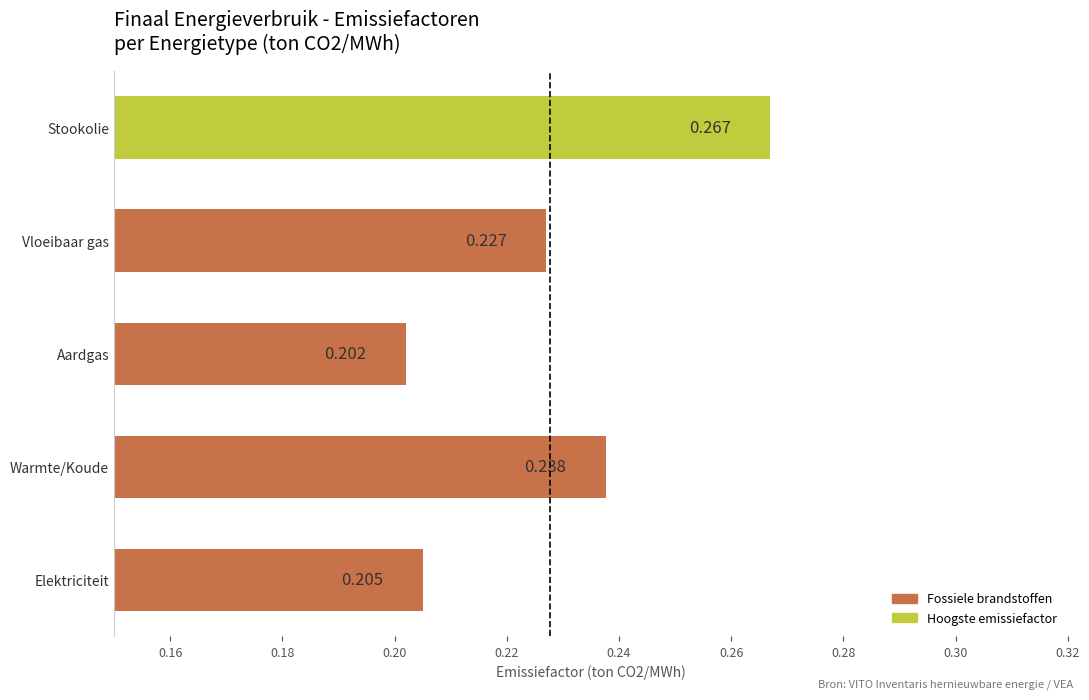

Where is the data nearest to the value 0?

Aardgas